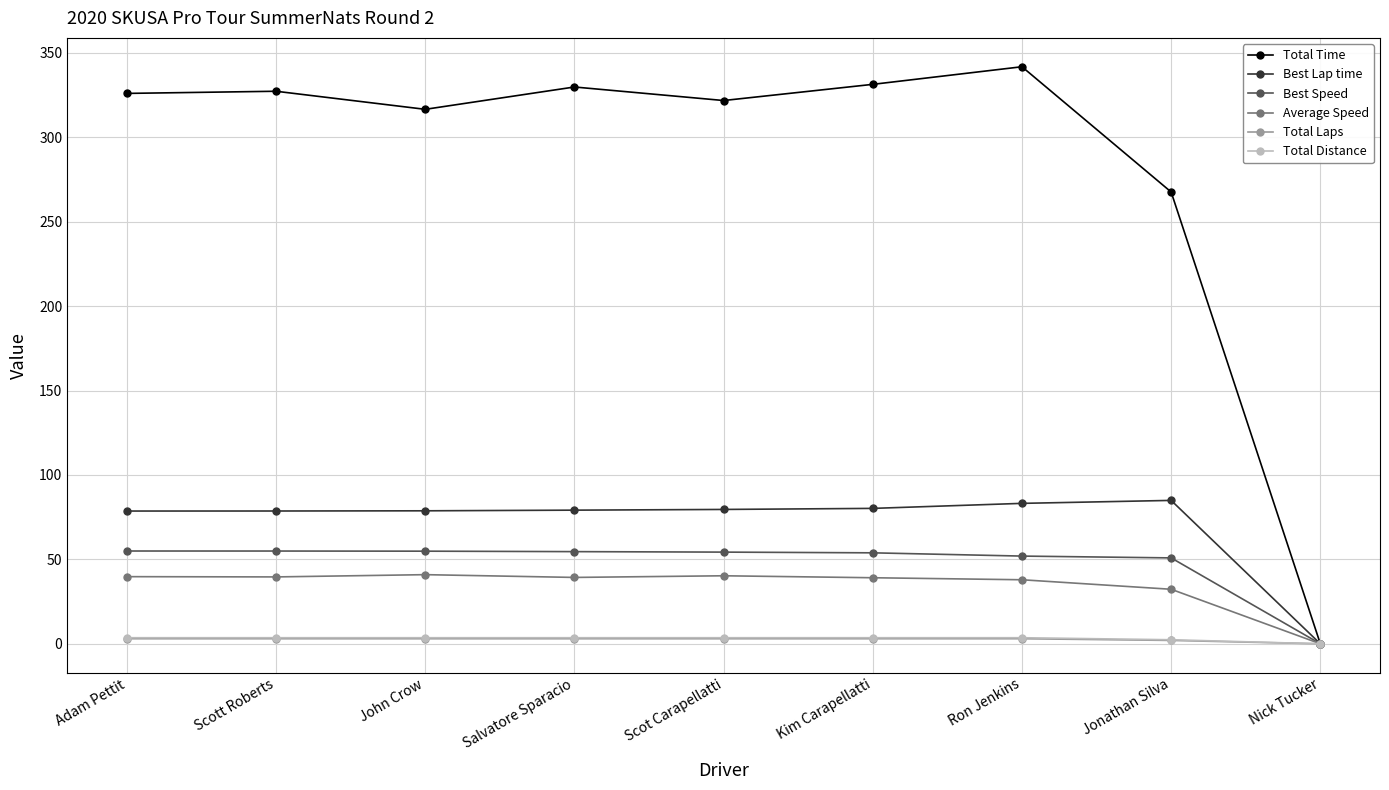

Where does the Average Speed series first go above 39?

Adam Pettit